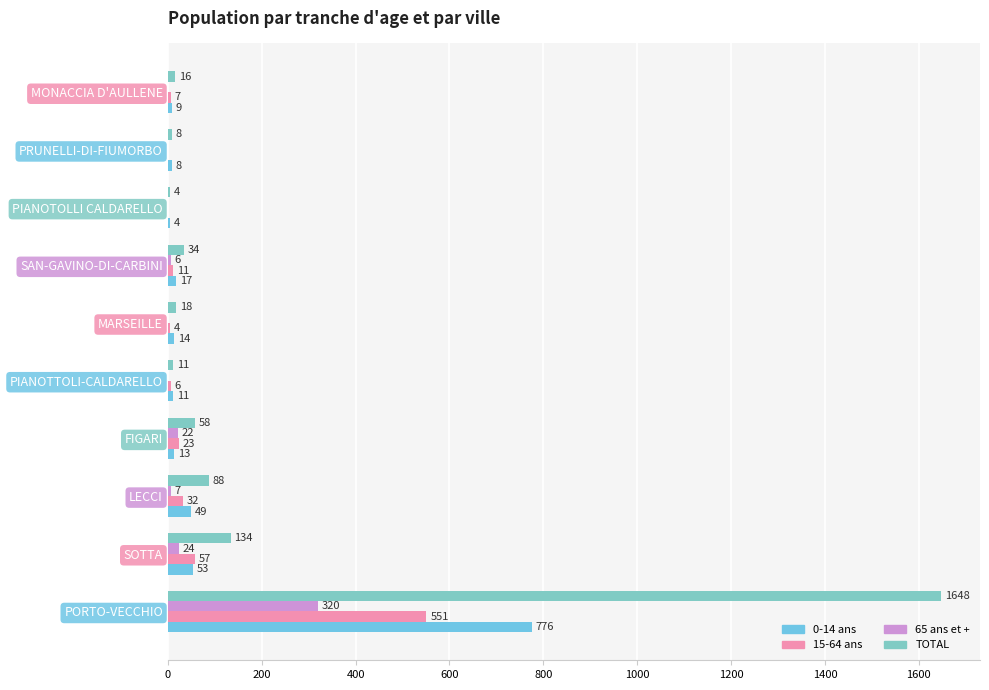

How many distinct data groups are displayed?

4